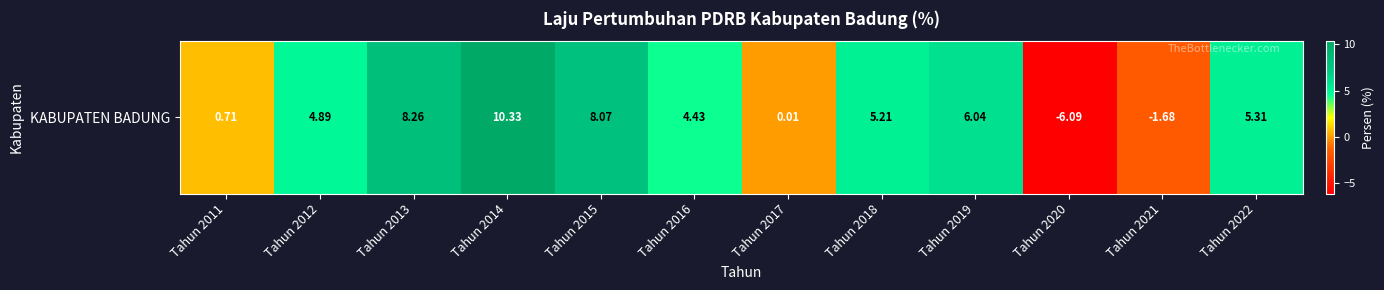

Which category has the lowest value across all series?

Tahun 2020